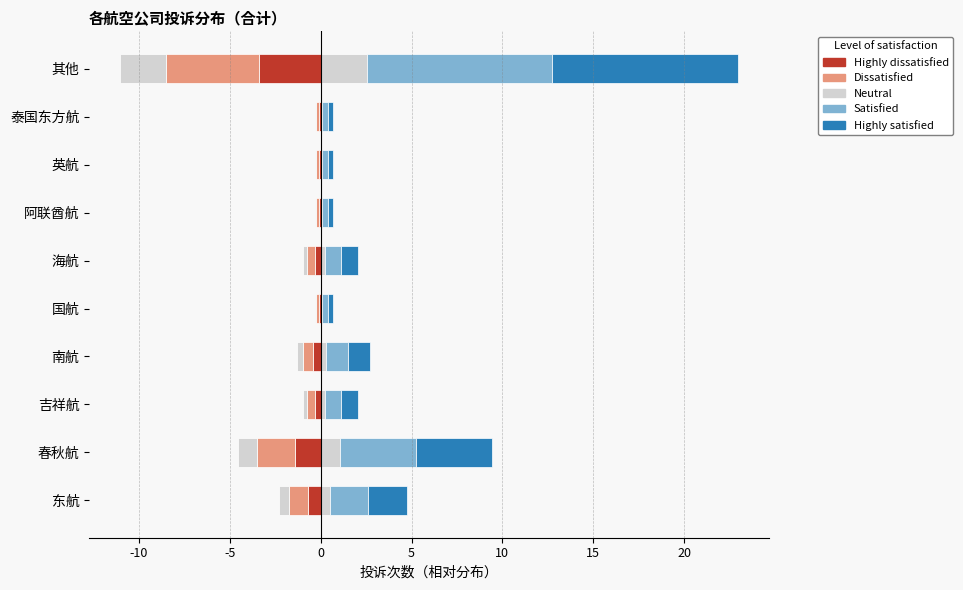

What is the average value of the Satisfied series?

2.1